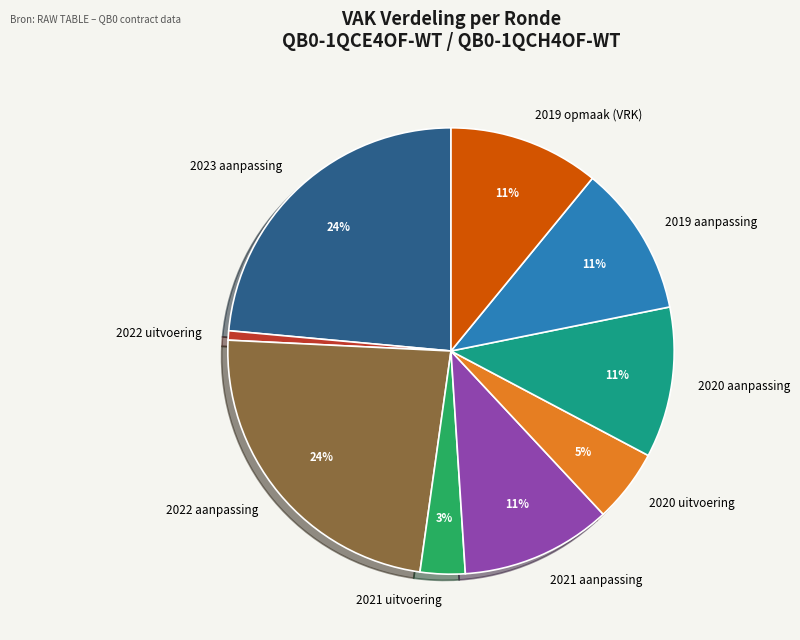

To the nearest percent, what is the average slice percentage?

11%